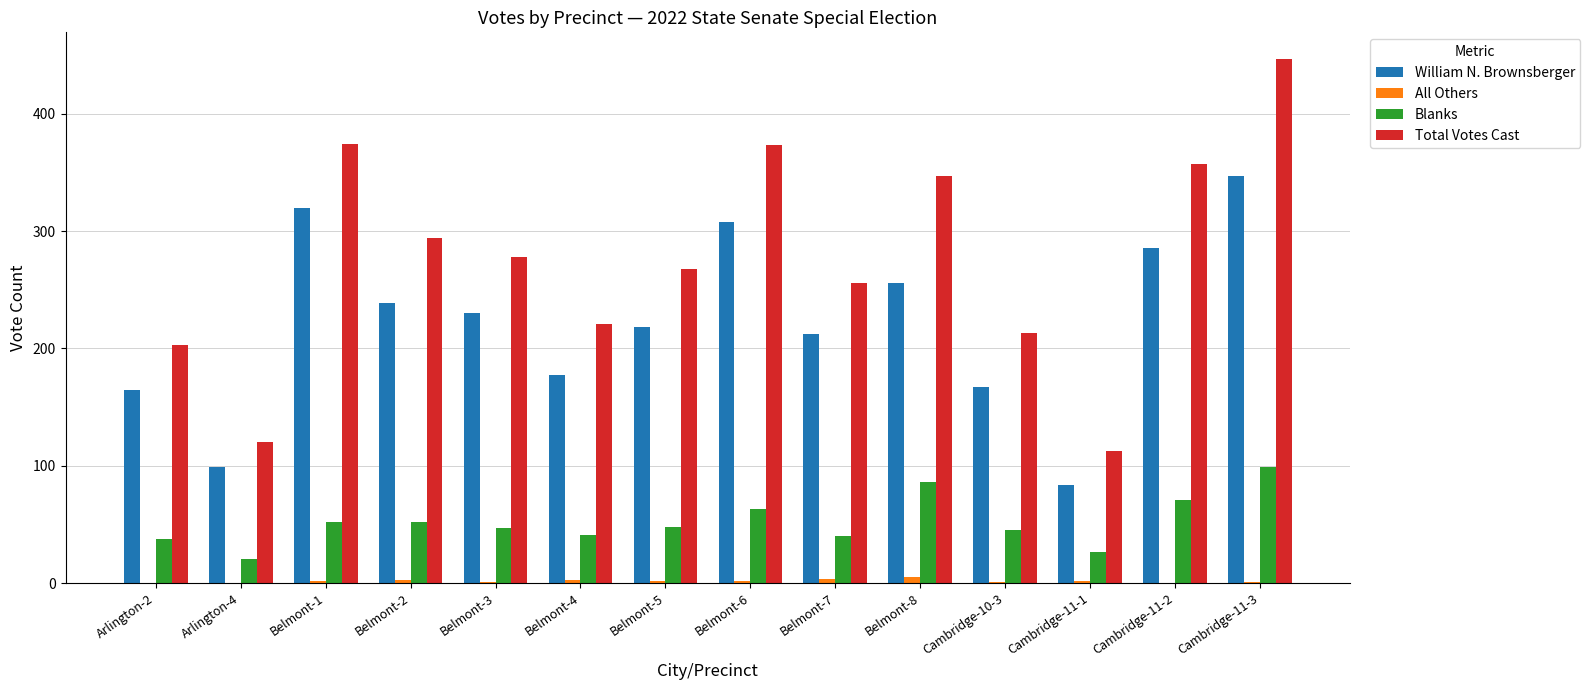

Which series changed the most between Belmont-1 and Cambridge-11-1?

Total Votes Cast